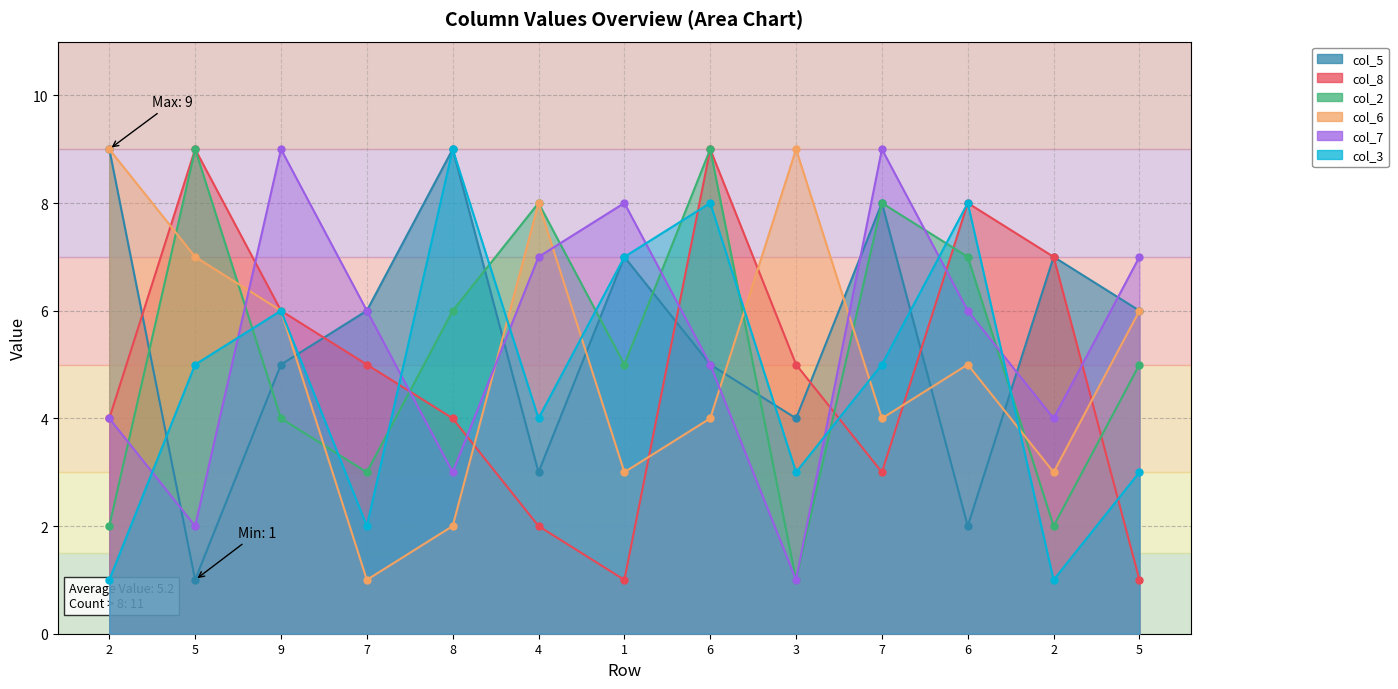

Is it true that col_7 equals 2 at 5?

True